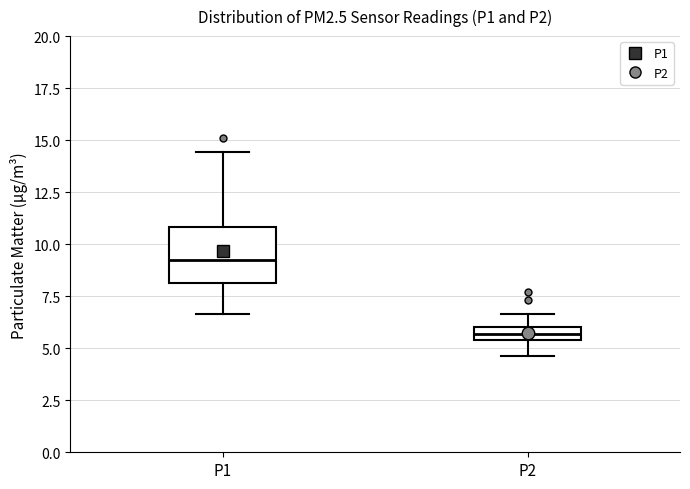

Which box's median line is the lowest?

P2